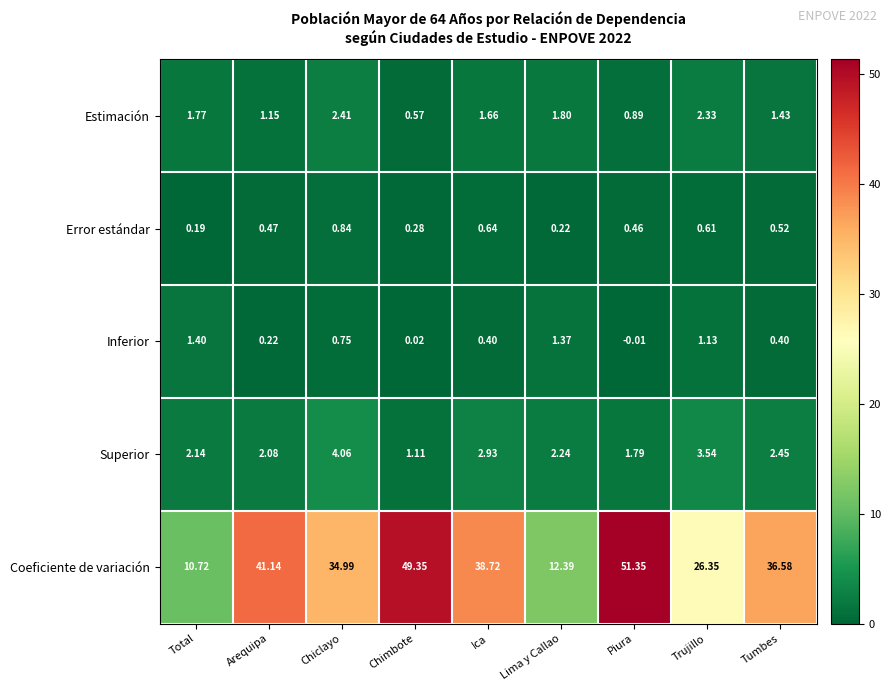

At which label is Estimación closest to 1?

Piura